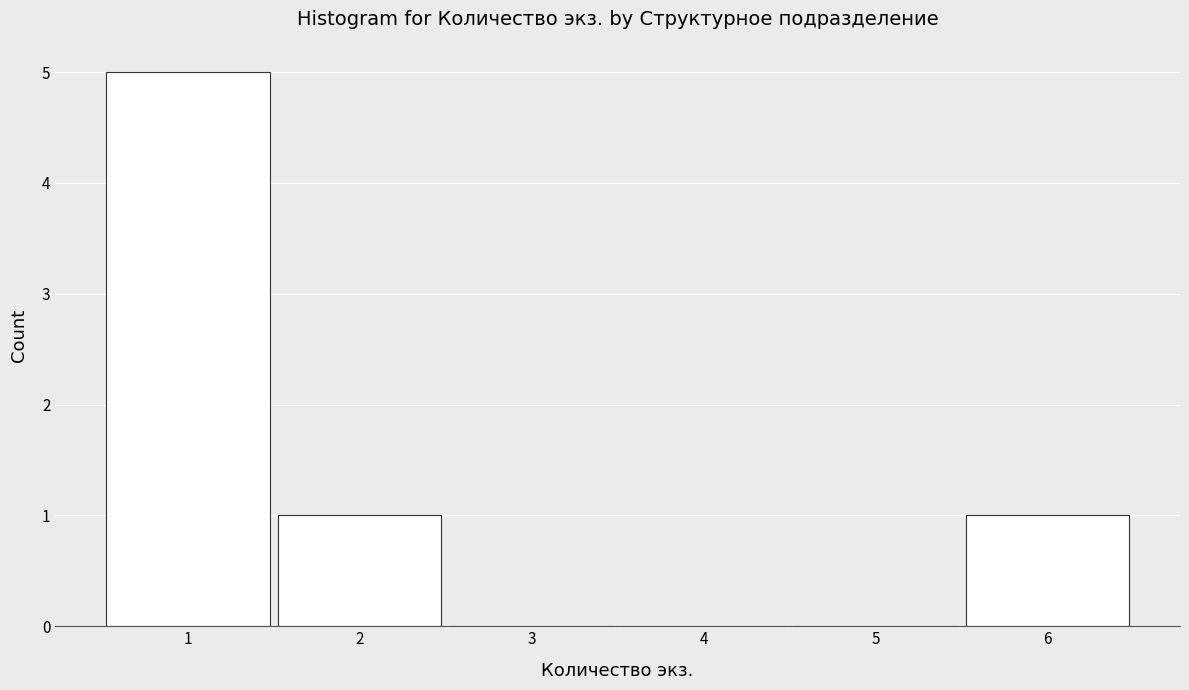

Reading left to right, transcribe all the data shown in this chart.

1=5	2=1	3=0	4=0	5=0	6=1